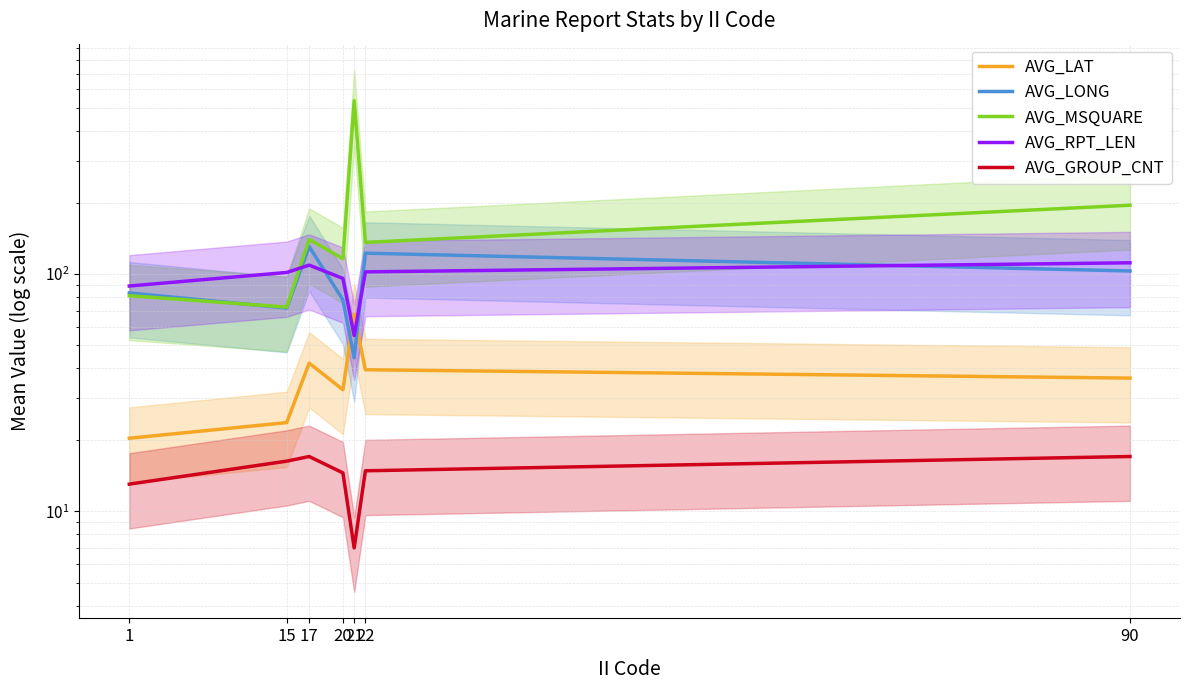

How many interior local peaks does the AVG_LAT series have?

2